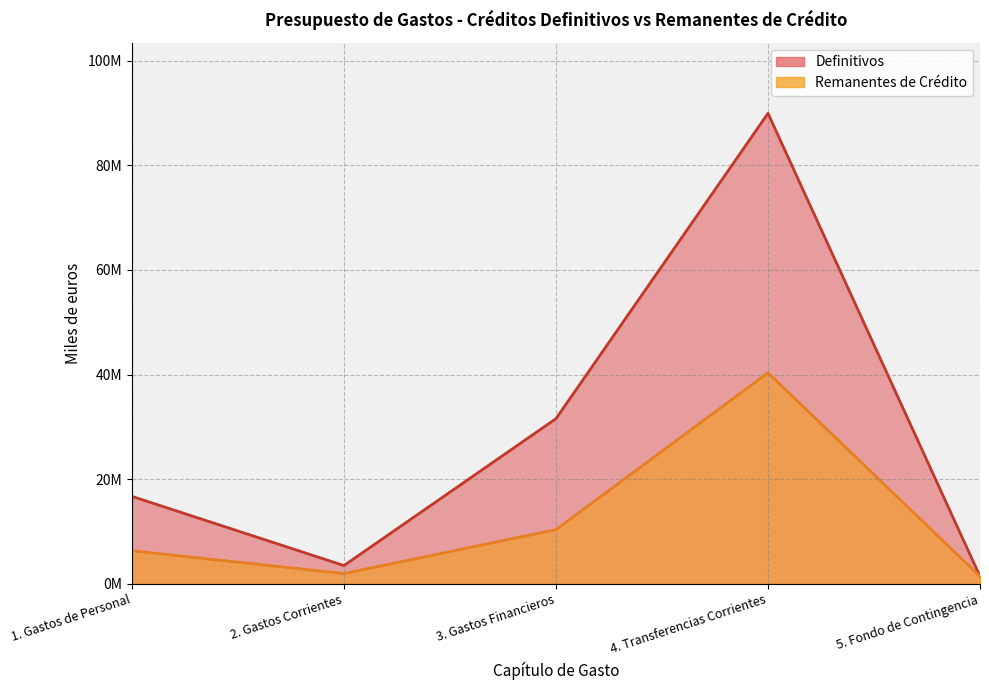

Which series has the widest spread of values?

Definitivos